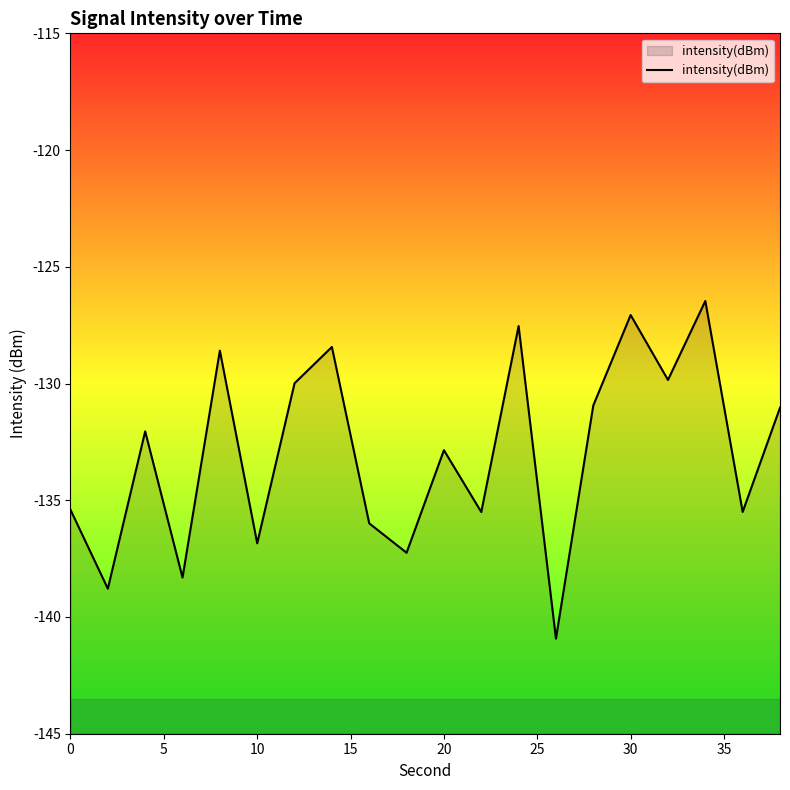

What is the change in value from 0 to 30?

+8.3